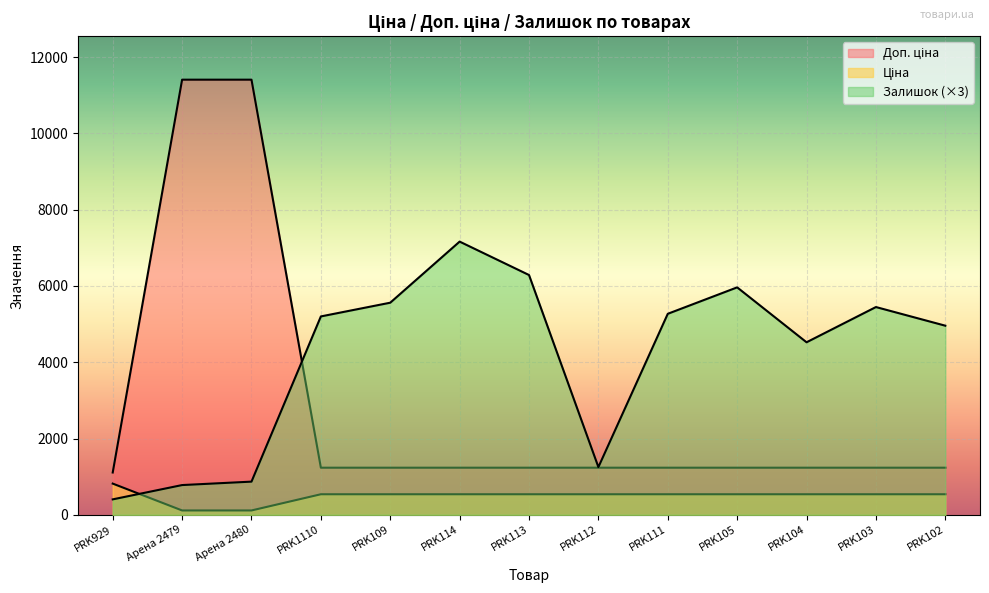

Which series has the largest total across all categories?

Залишок